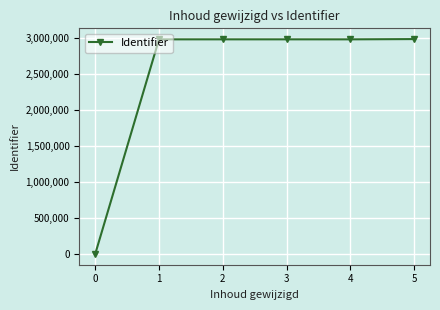

What is the difference between the second highest and second lowest values?

130